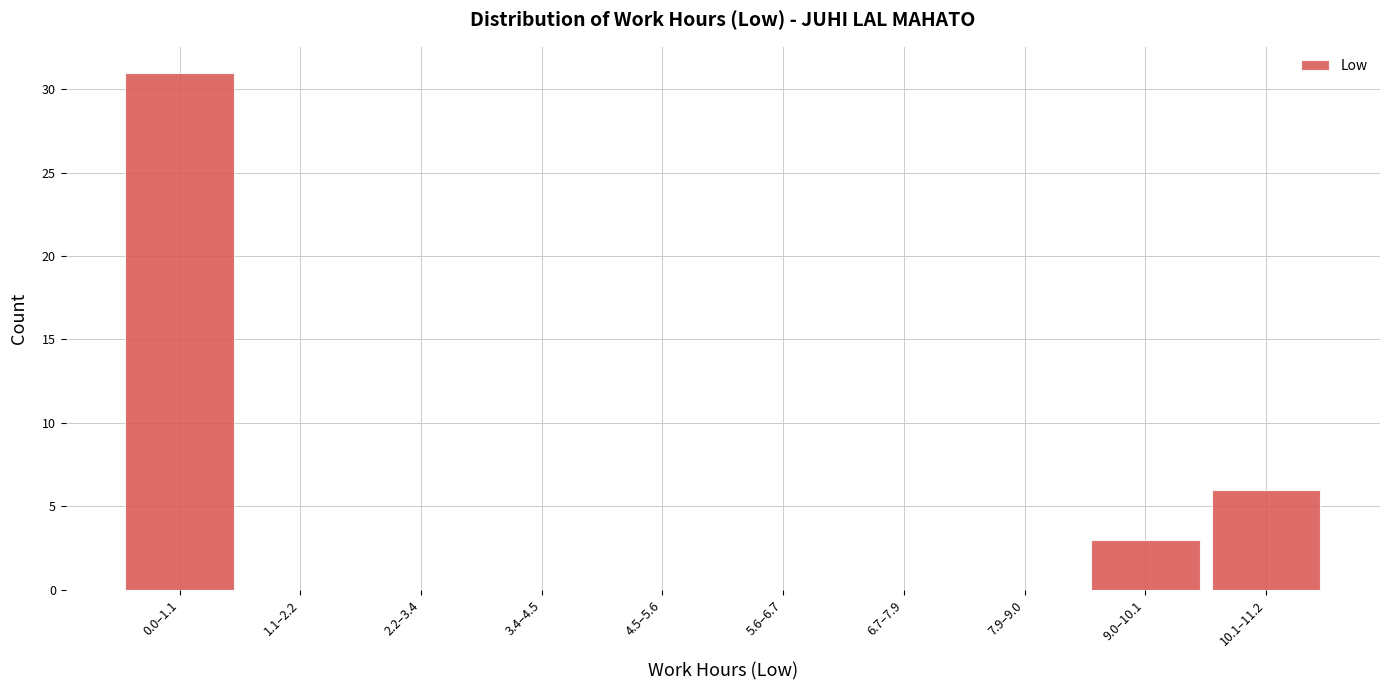

Reading right to left, what are all the values shown in this chart?

10.1–11.2=6	9.0–10.1=3	7.9–9.0=0	6.7–7.9=0	5.6–6.7=0	4.5–5.6=0	3.4–4.5=0	2.2–3.4=0	1.1–2.2=0	0.0–1.1=31